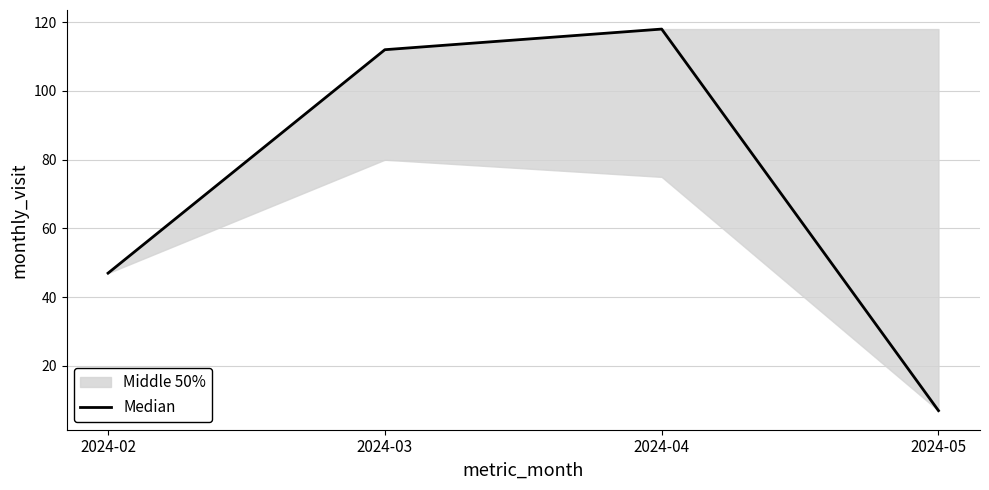

What is the maximum value shown in the chart?

118